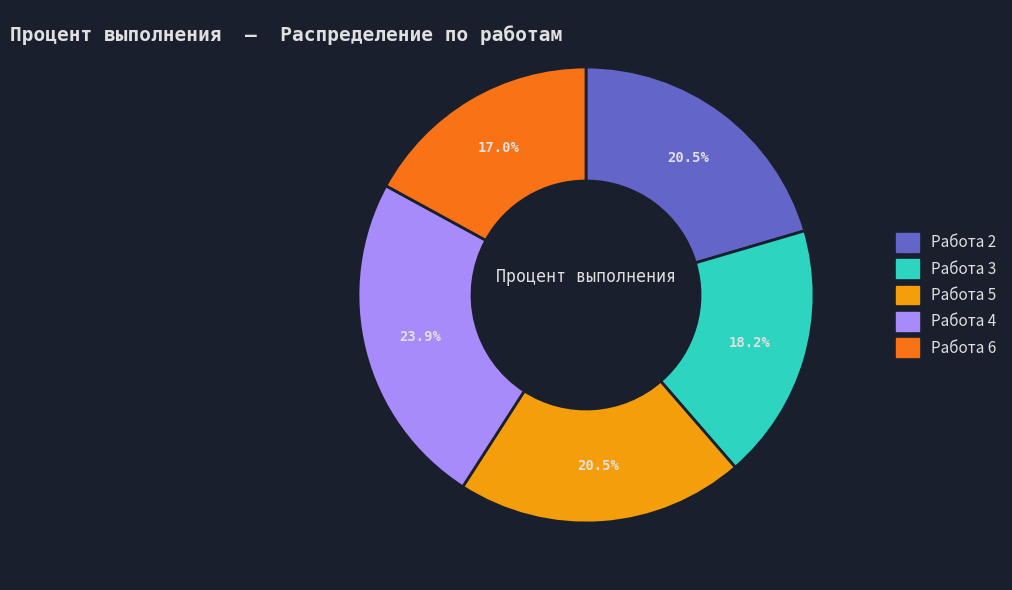

Is the sum of Работа 5 and Работа 3 greater than half?

No